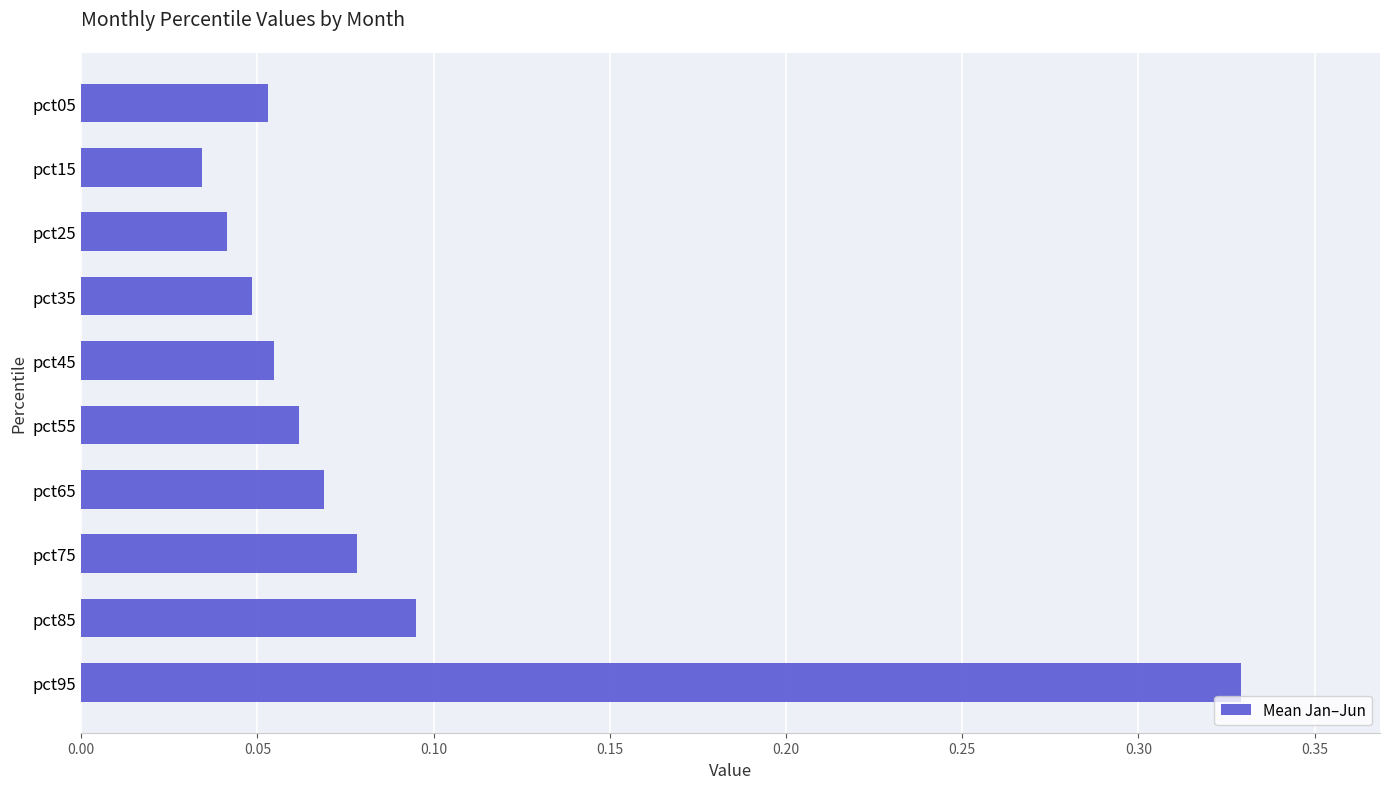

What is the sum of all values?

0.9